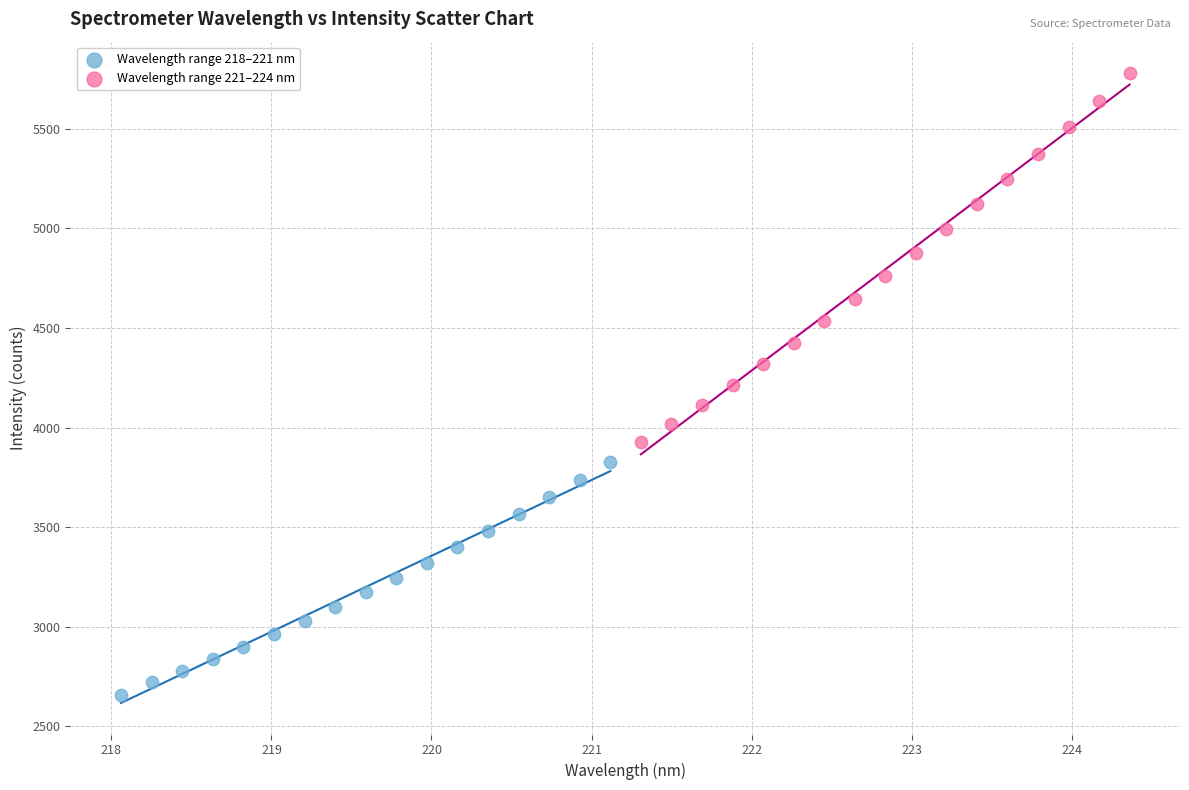

Which series contains the highest Y value?

Wavelength range 221–224 nm